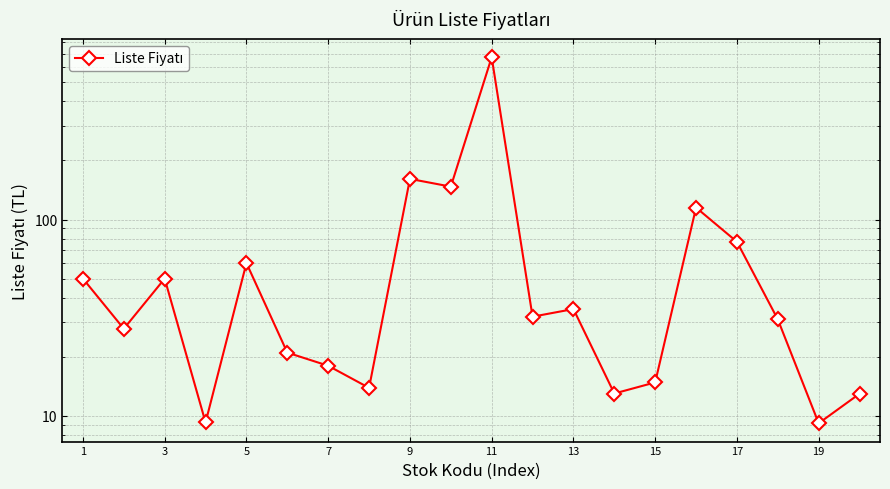

How many lines are shown in the chart?

1